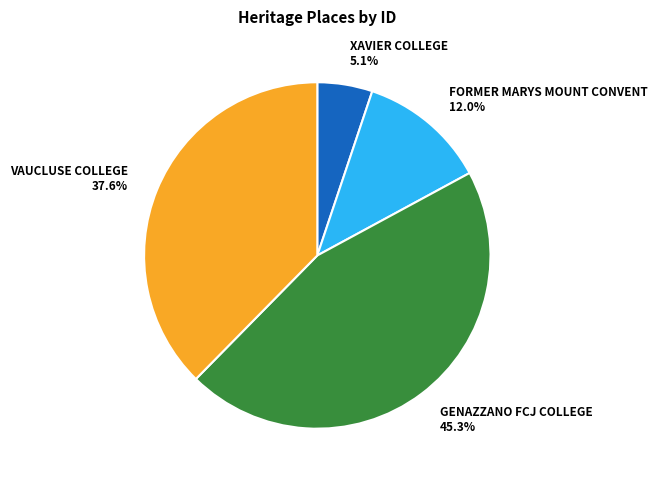

How many slices are in this pie chart?

4